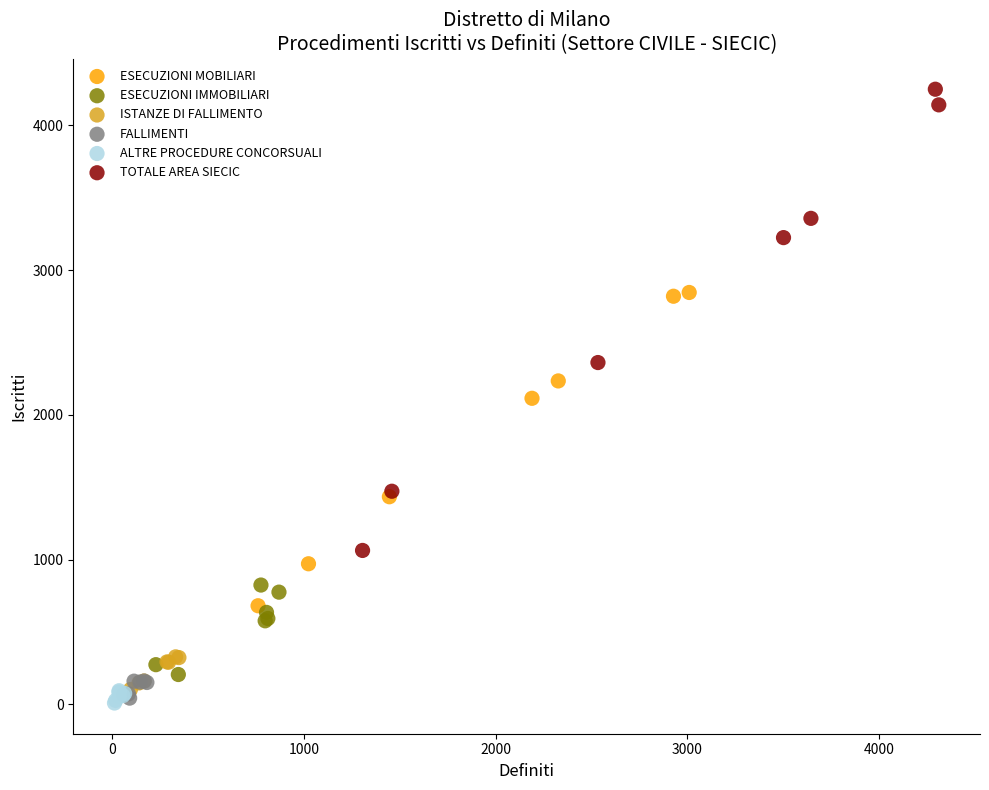

Which series contains the highest Y value?

TOTALE AREA SIECIC